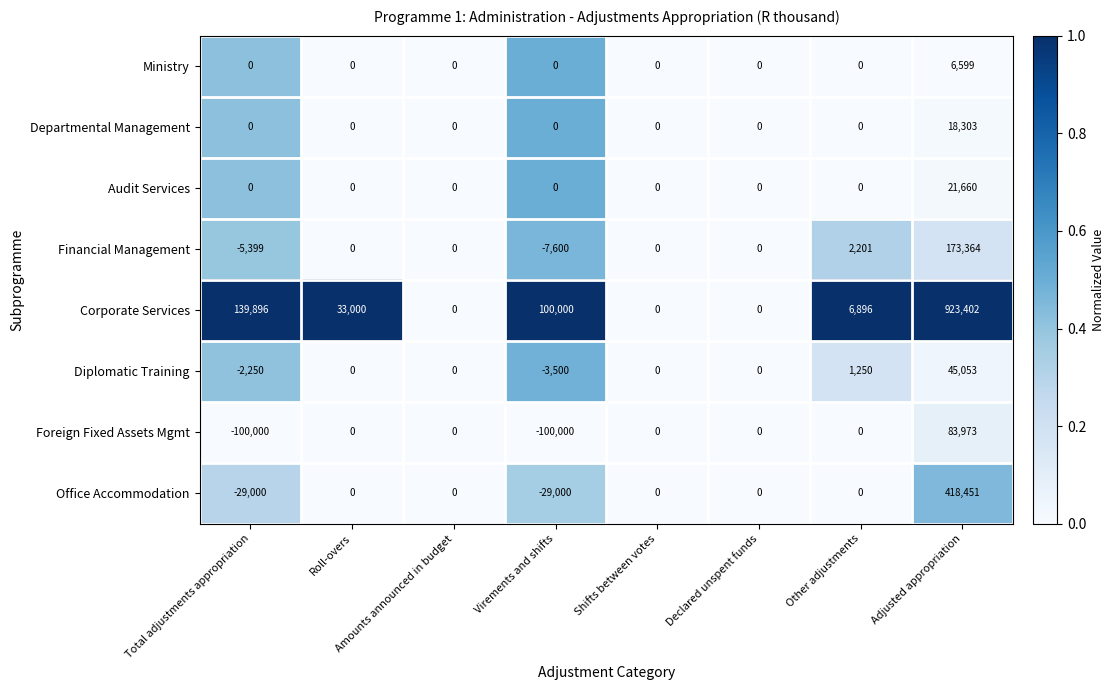

How many values in Financial Management are below zero?

2